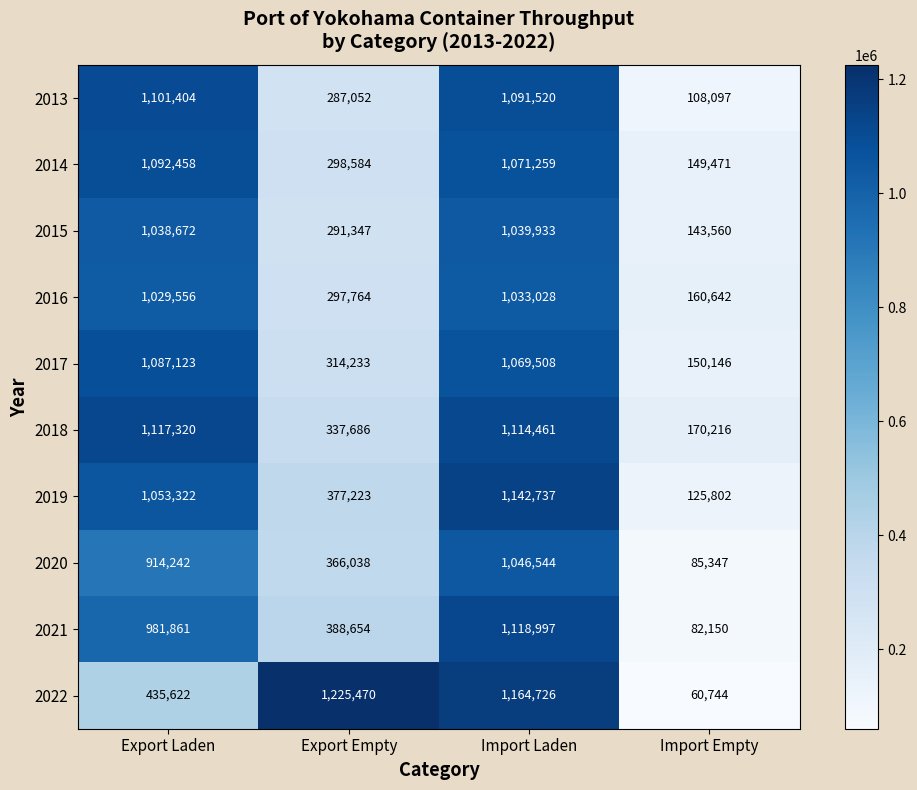

True or false: 2017 has a value of 634770 at Import Laden.

False